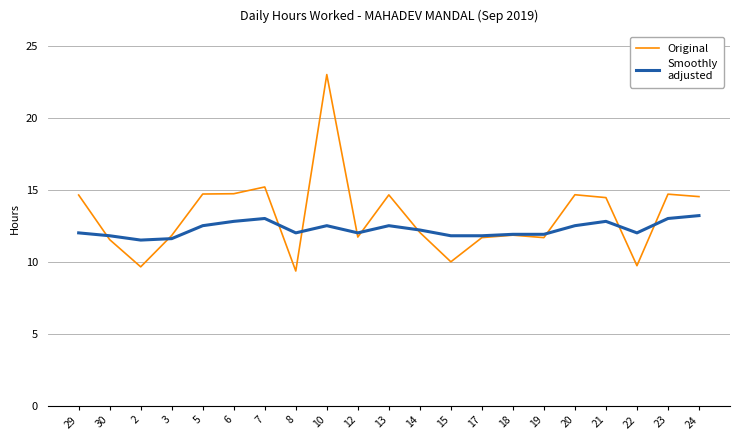

At which category is the sum across all series the highest?

10